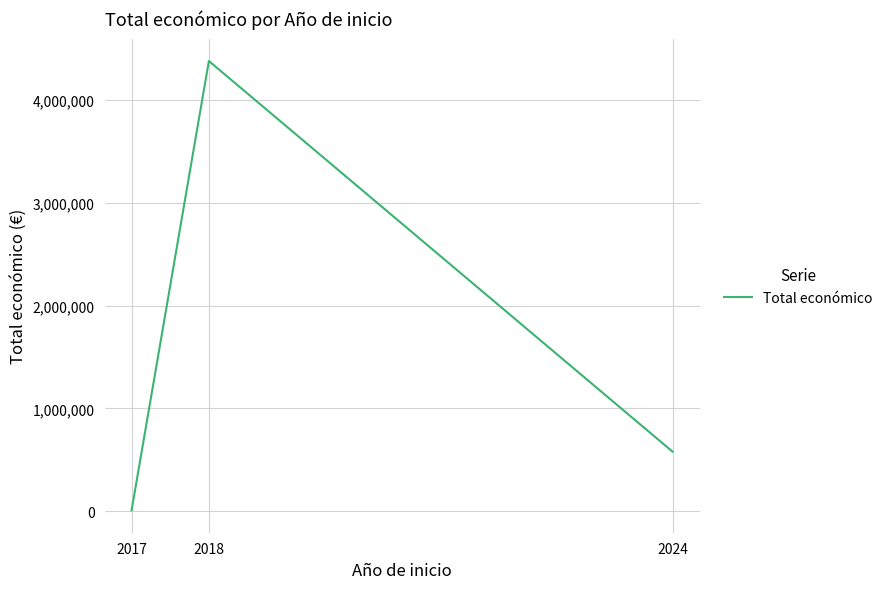

Is it true that the value at 2017 is 10000.0?

True